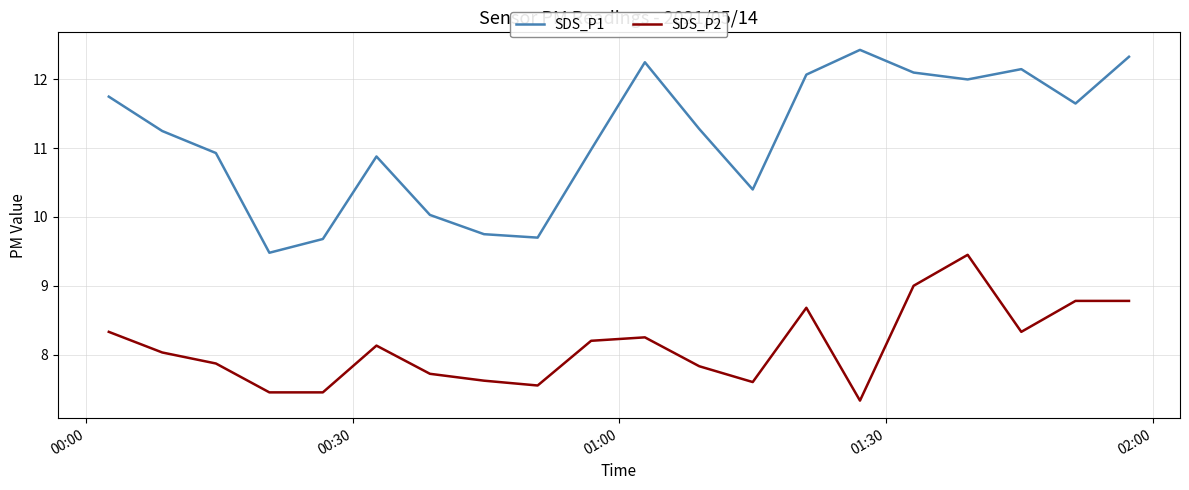

List the series in order of their peak value, lowest first.

SDS_P2, SDS_P1